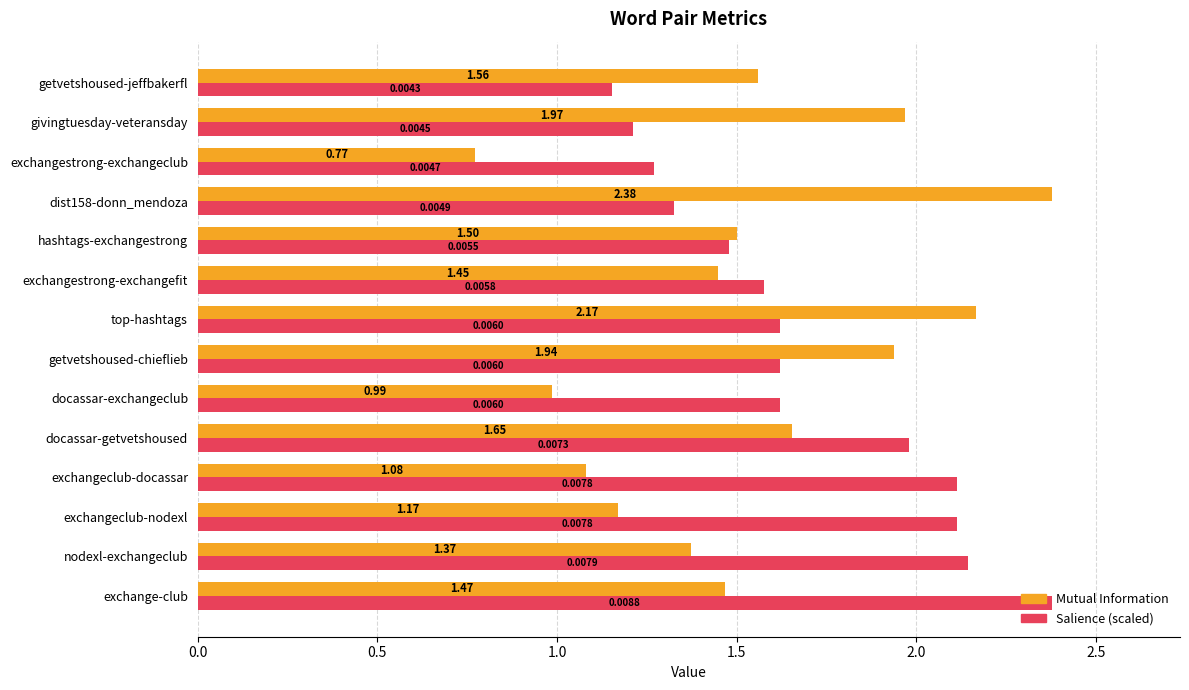

Count the number of data series in this chart.

2